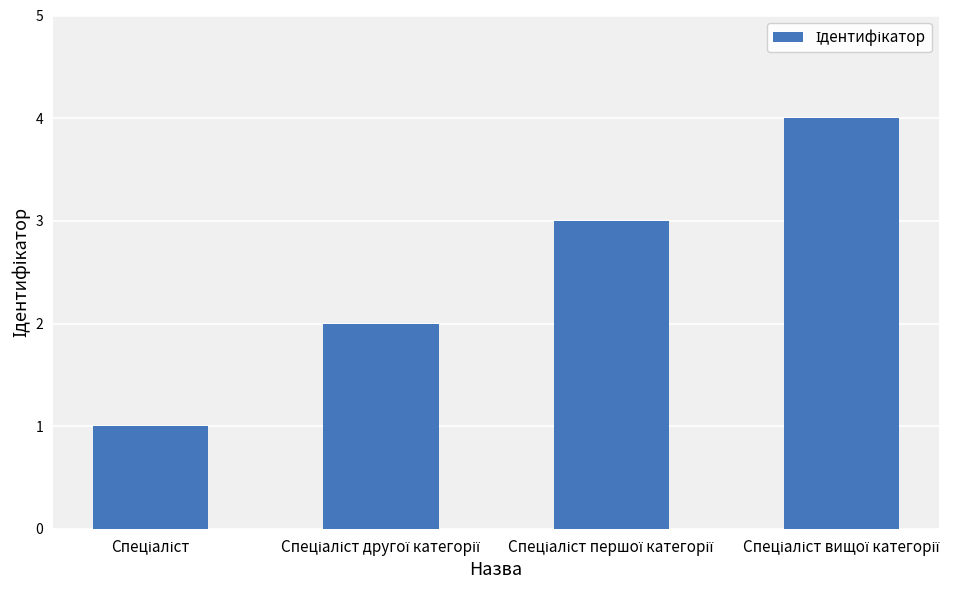

What is the maximum value shown in the chart?

4